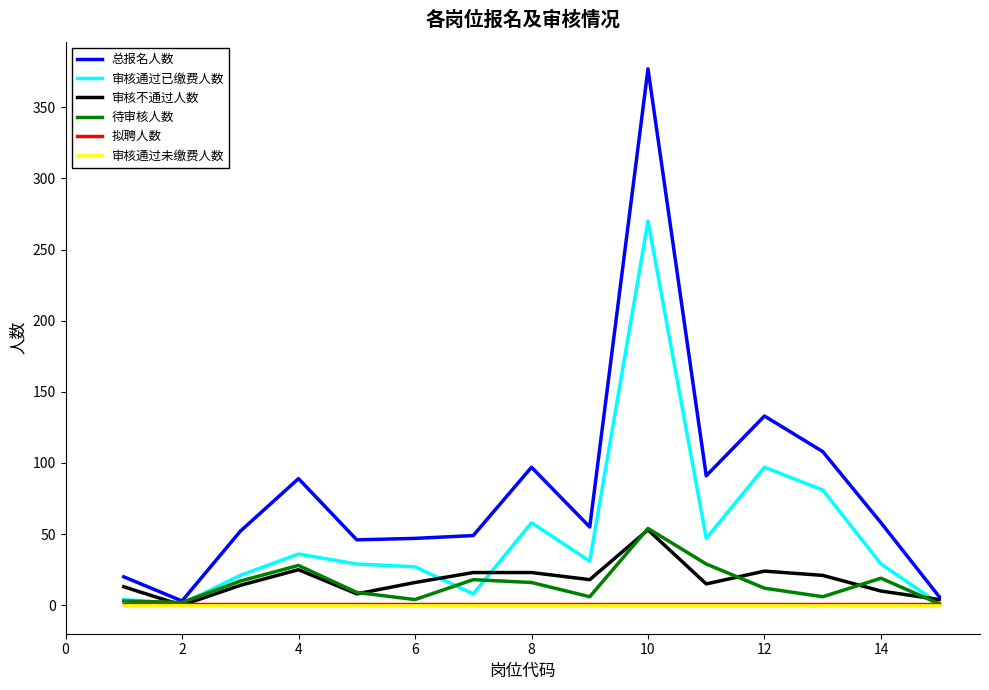

Which series has the largest total across all categories?

总报名人数